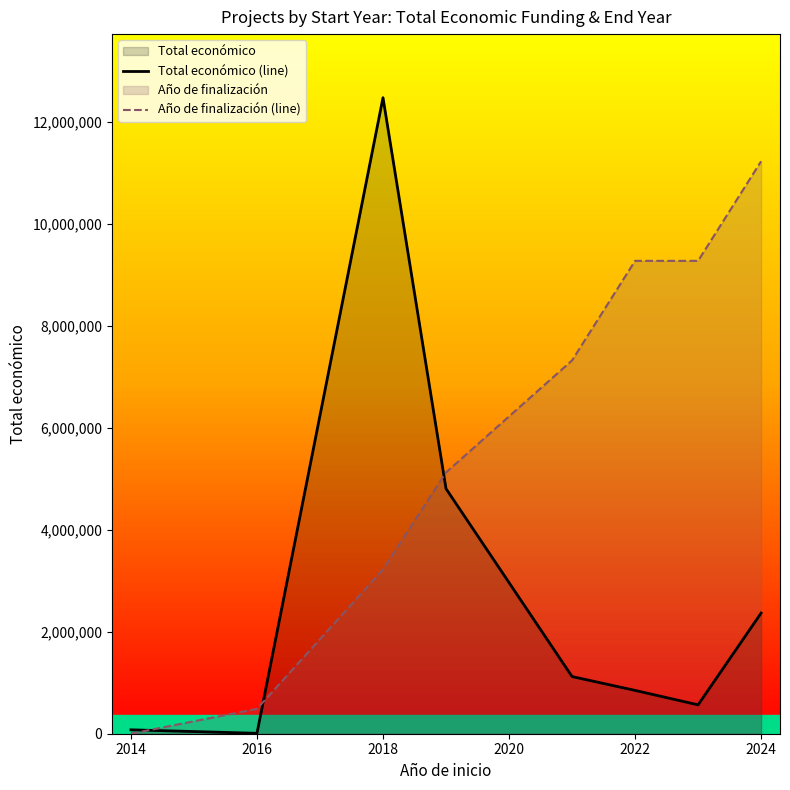

How many interior local peaks does the Total económico (line) series have?

1